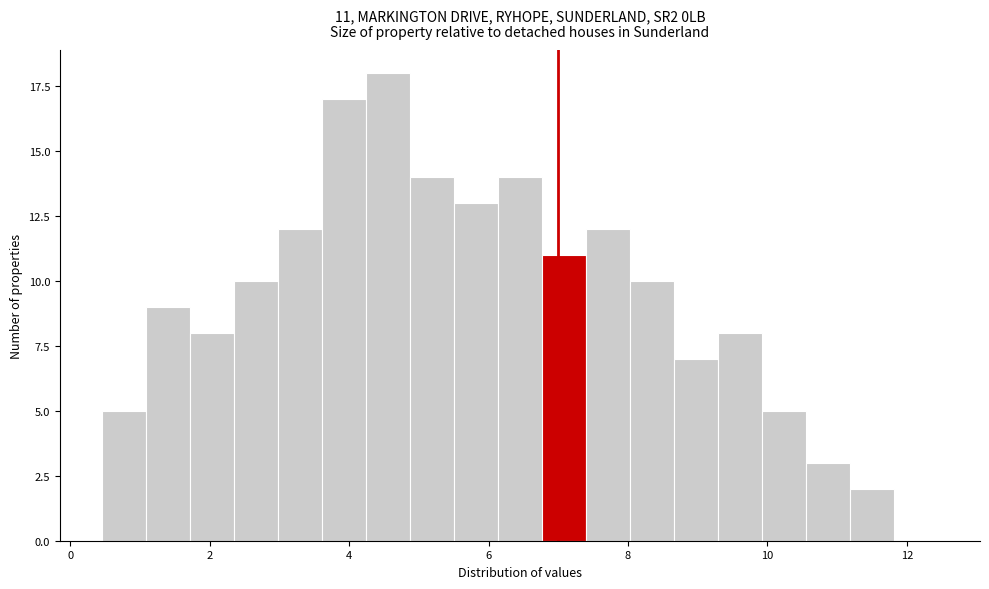

Around what value on the x-axis is the tallest bar? Give the approximate position of its centre, as read against the axis.

4.6